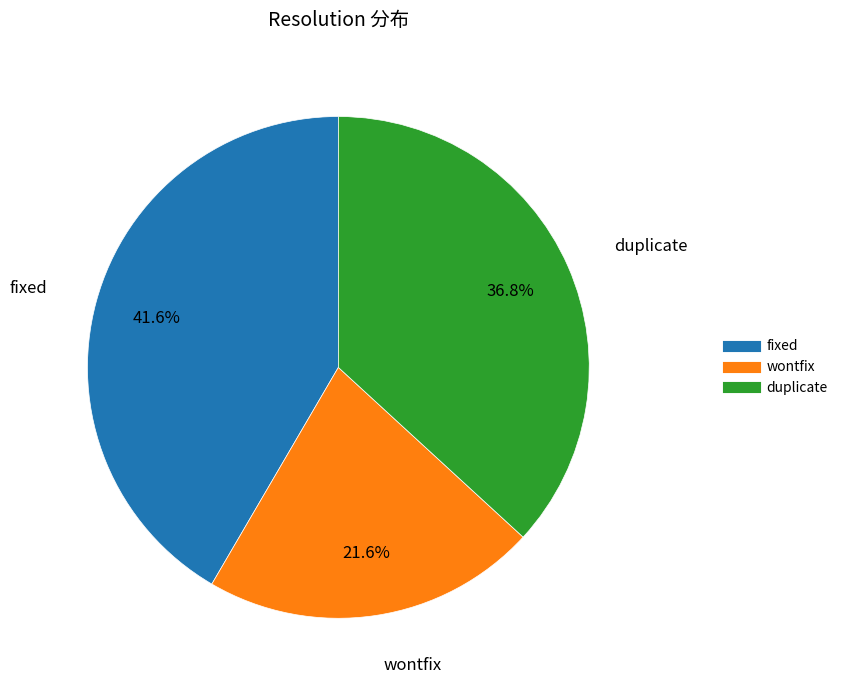

To the nearest percent, what is the average slice percentage?

33%